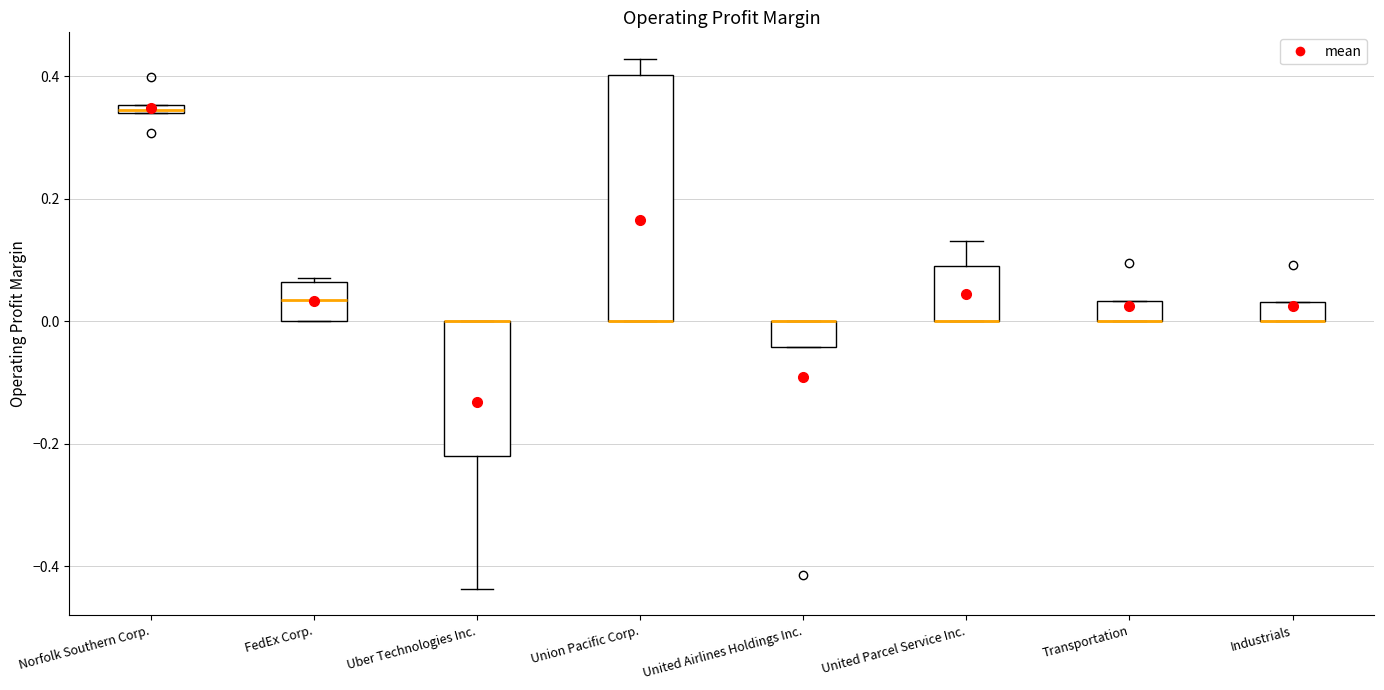

Which box is the tallest, from its lower edge to its upper edge?

Union Pacific Corp.